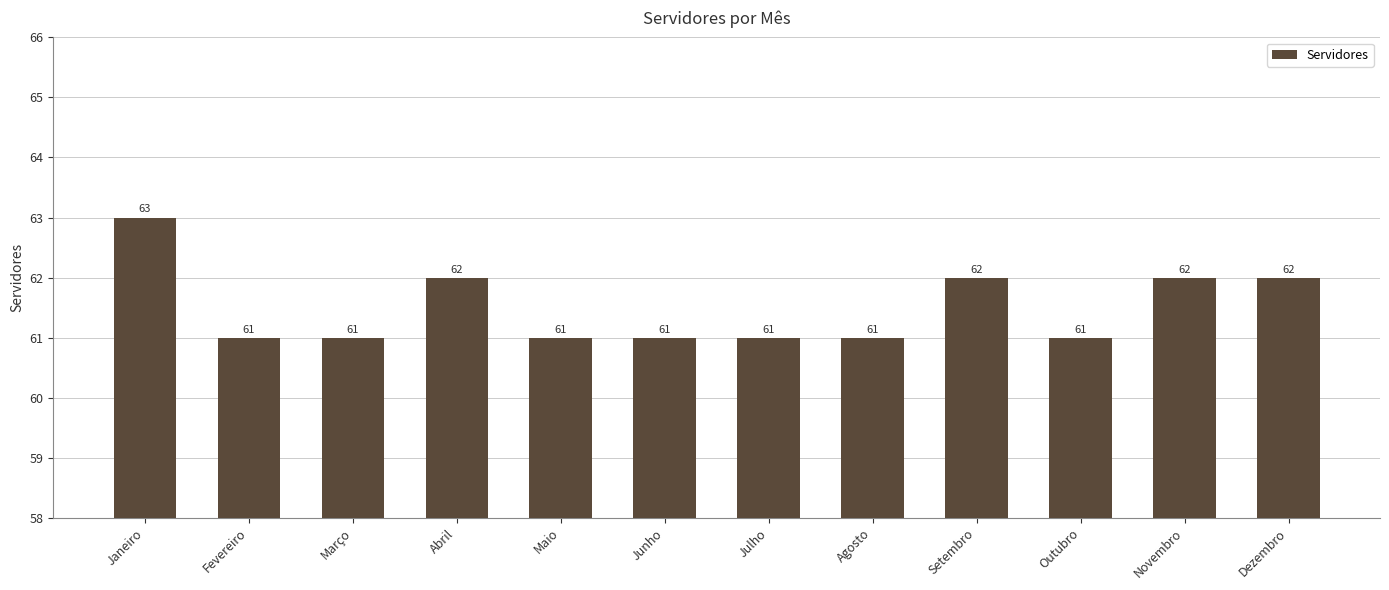

What is the label of the 10th bar from the left?

Outubro